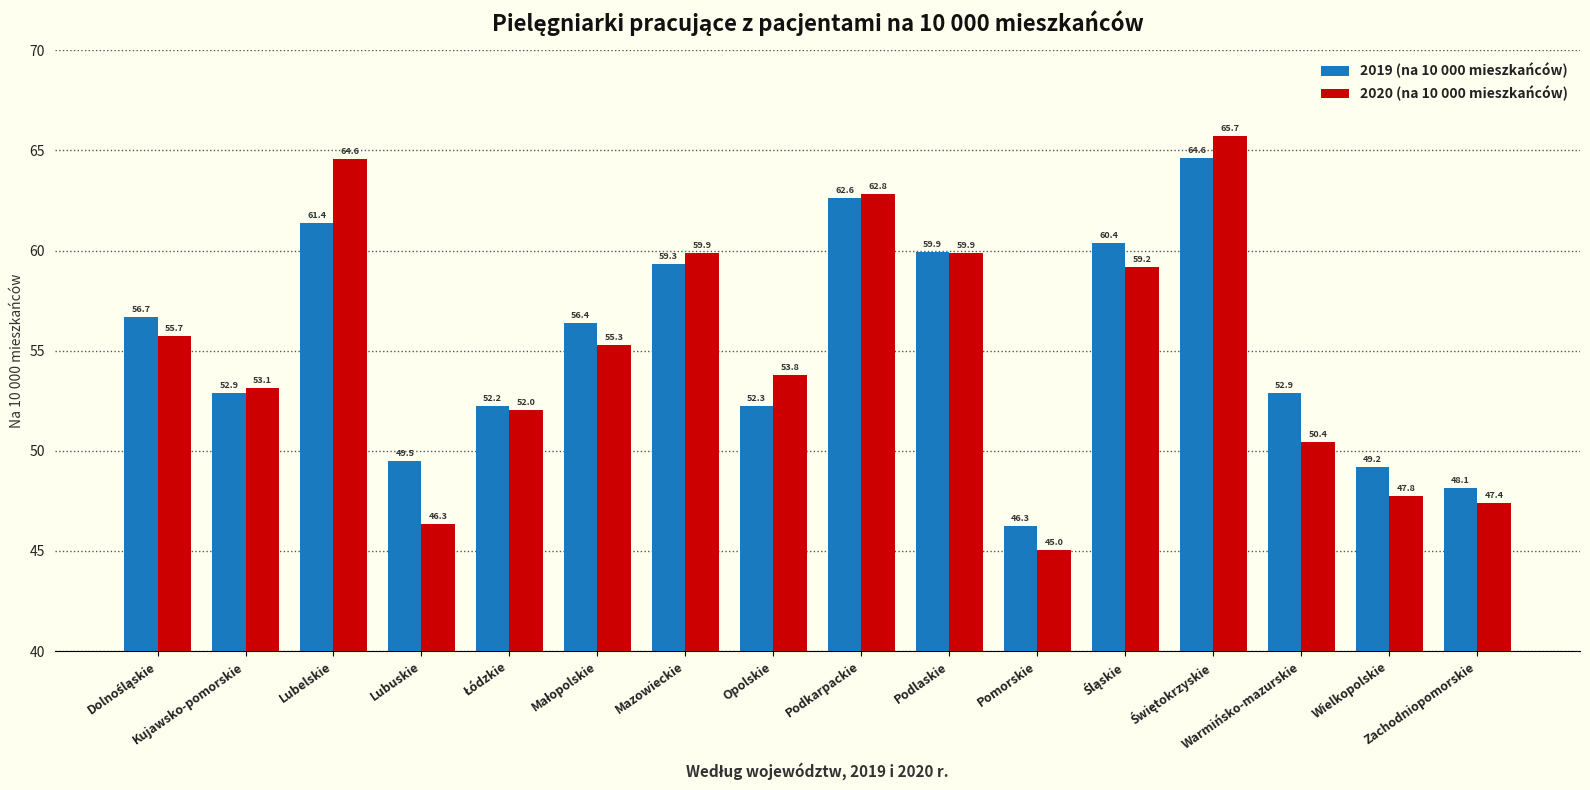

Which series has the widest spread of values?

2020 (na 10 000 mieszkańców)